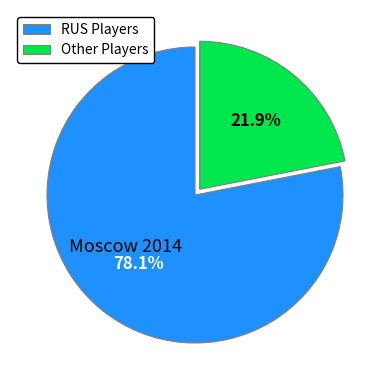

What is the smallest slice in the pie chart?

Other